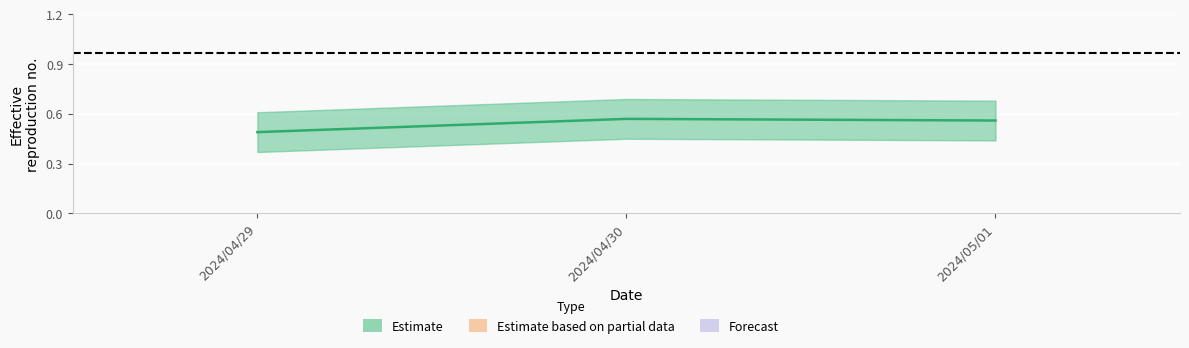

What is the label of the 2nd point from the left?

2024/04/30